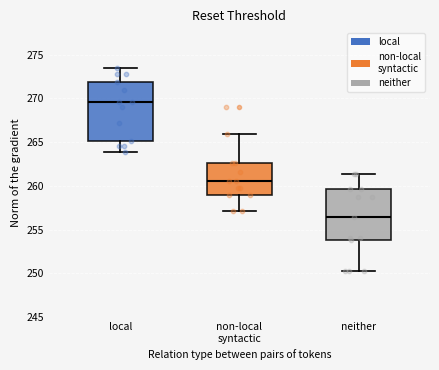

Comparing the boxes themselves (not the whiskers), which one is the tallest?

local